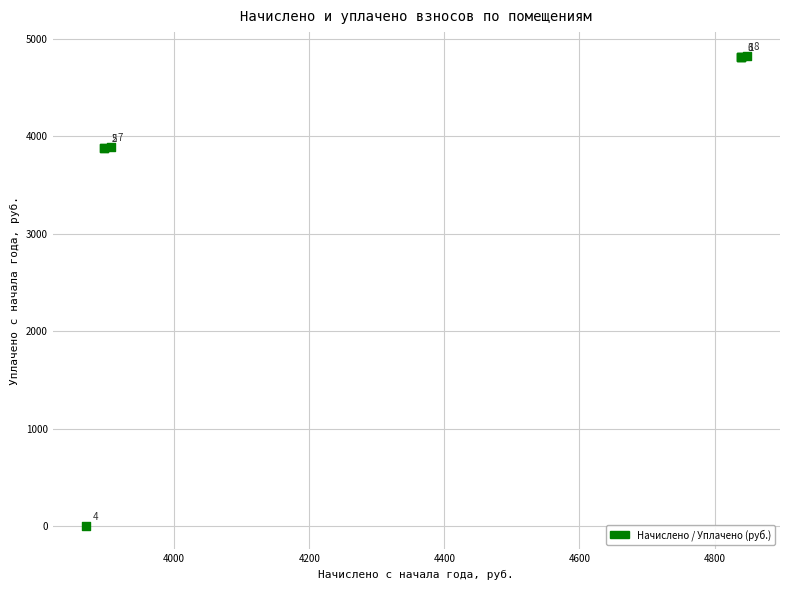

What Y value in the scatter plot is closest to 2413?

3880.3